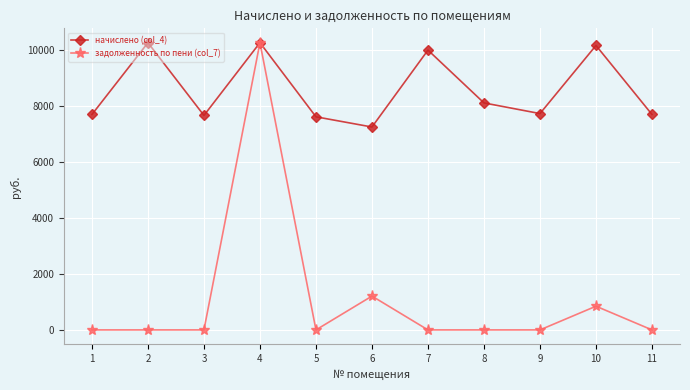

Which series has the largest range (max minus min)?

задолженность по пени (col_7)